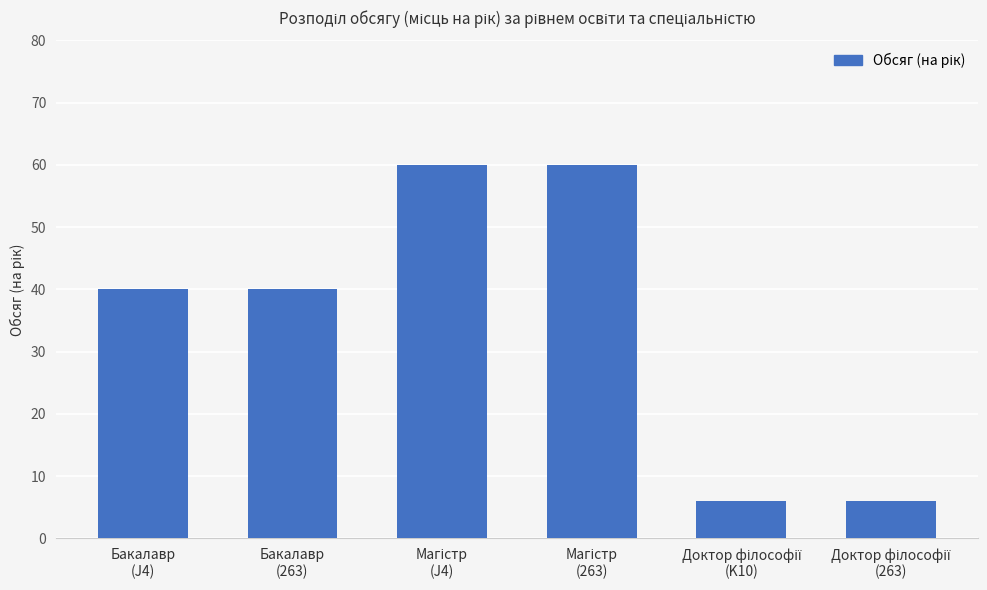

What is the greatest value displayed?

60